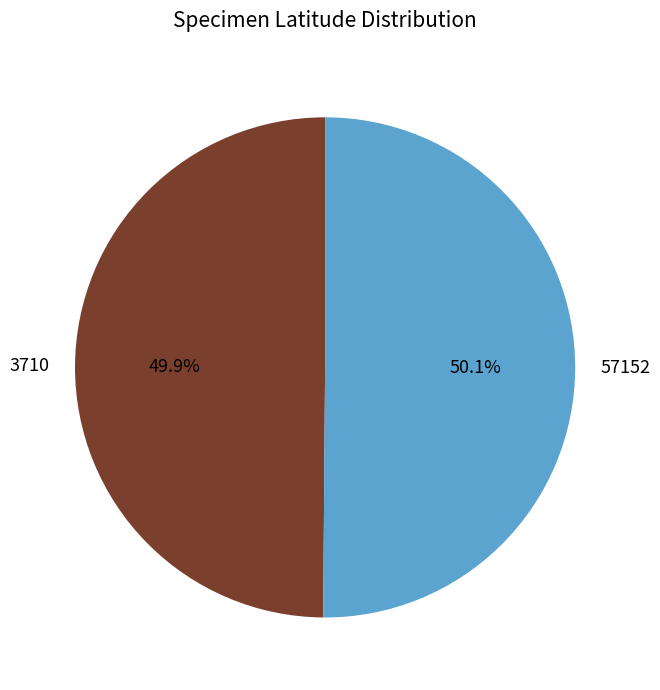

The 3710 slice represents 36% of the pie. True or false?

False